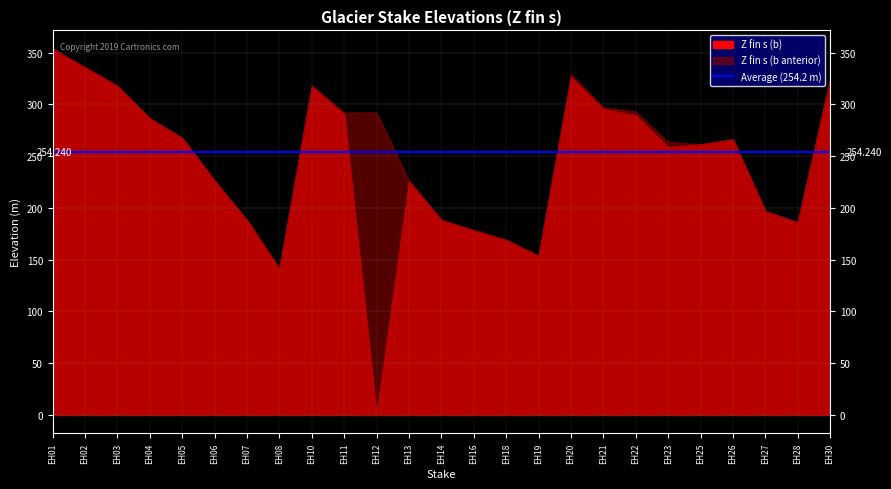

What is the highest value of the Z fin s (b) series?

353.6